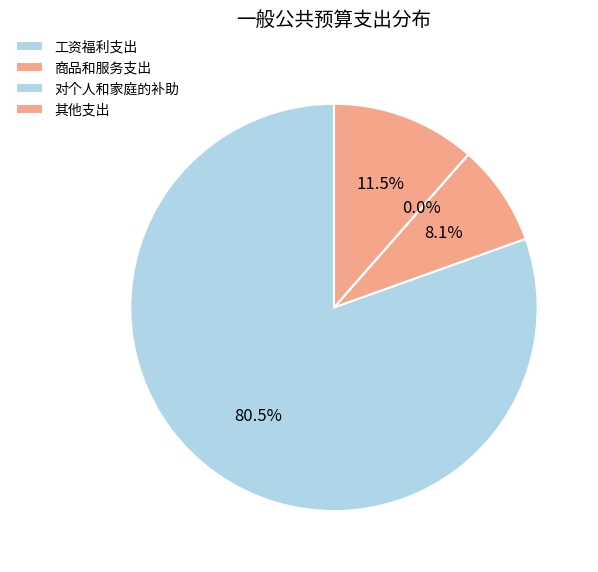

How much of the chart is everything except 商品和服务支出?

91.9%